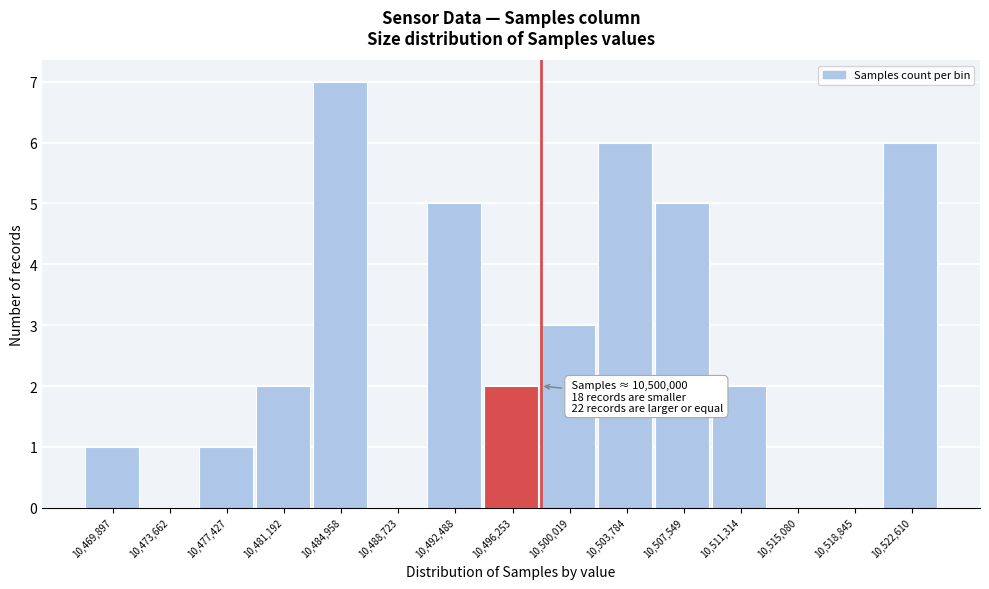

Reading left to right, extract all data points from this chart.

10,469,897=1	10,473,662=0	10,477,427=1	10,481,192=2	10,484,958=7	10,488,723=0	10,492,488=5	10,496,253=2	10,500,019=3	10,503,784=6	10,507,549=5	10,511,314=2	10,515,080=0	10,518,845=0	10,522,610=6